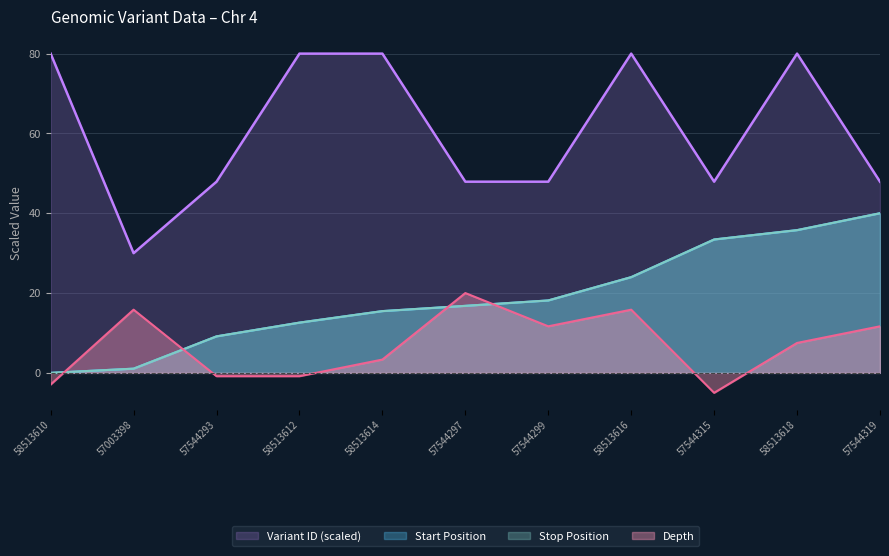

What position from the left is 58513612?

4